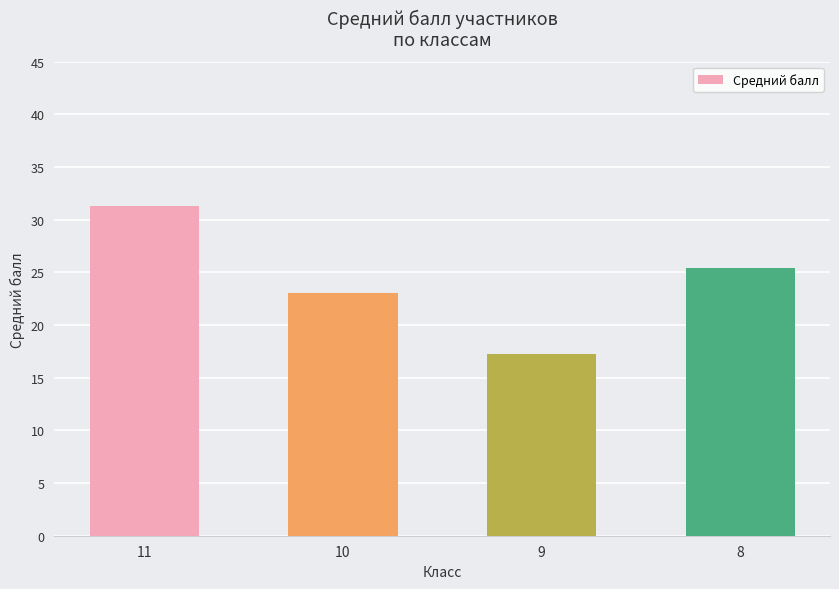

Reading left to right, extract all data points from this chart.

11=31.3	10=23.0	9=17.3	8=25.4